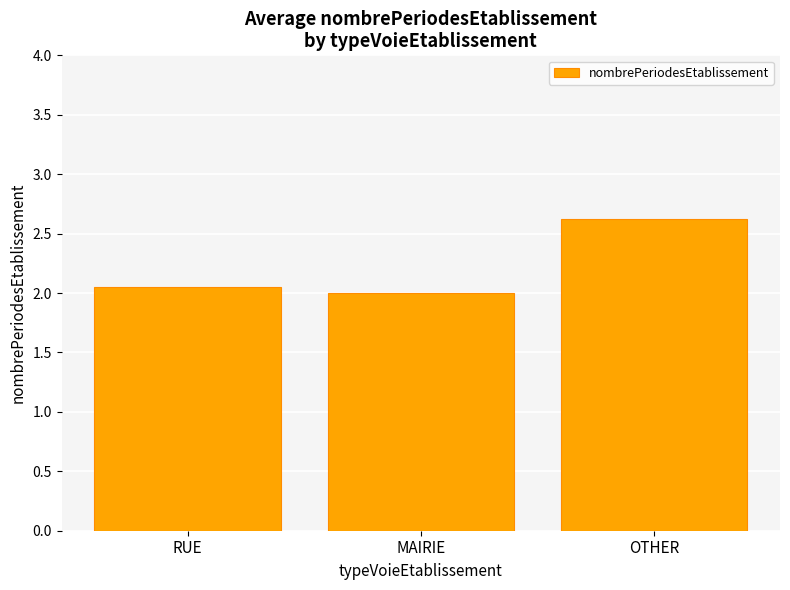

Rank the categories by value from highest to lowest.

OTHER, RUE, MAIRIE